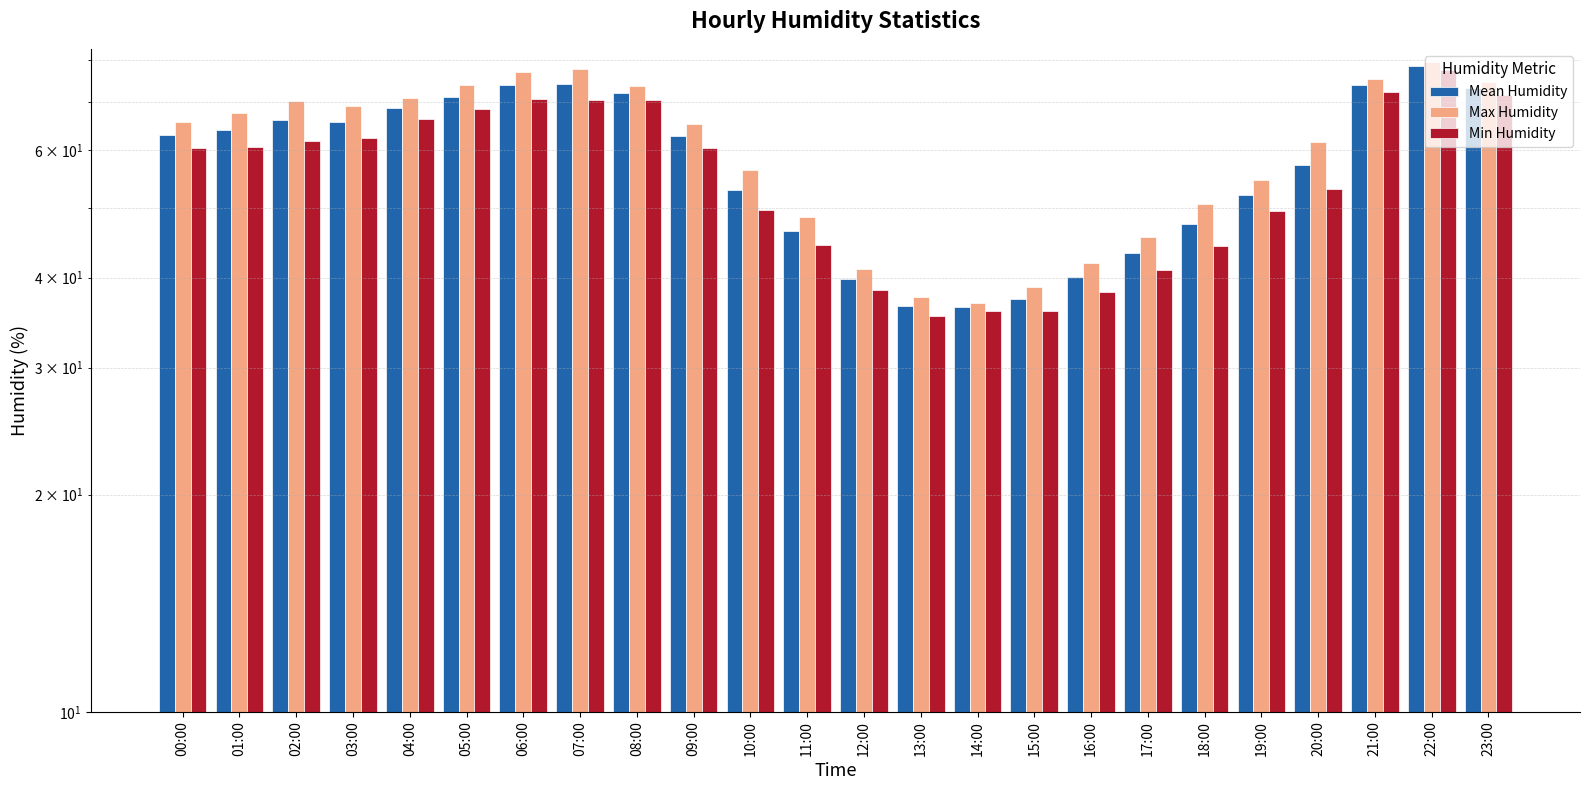

What is the difference between the highest and lowest values at 13:00?

2.2